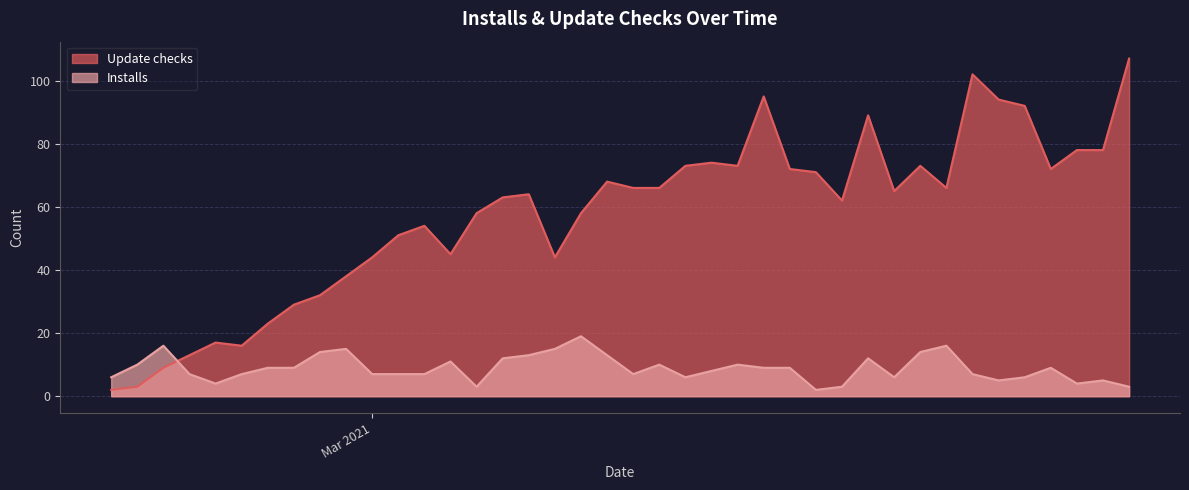

At which label does Installs first exceed 9?

2021-02-20